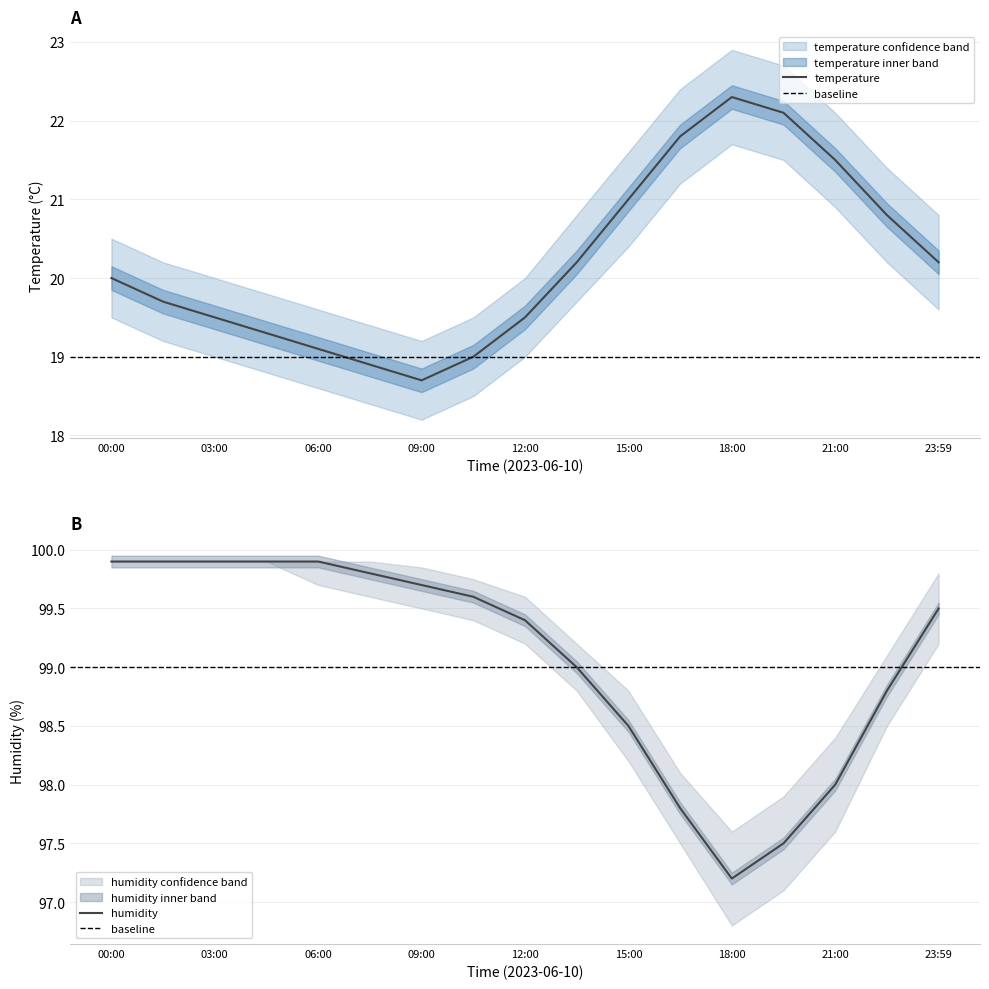

Which has a higher value, 10:30 or 15:00?

15:00